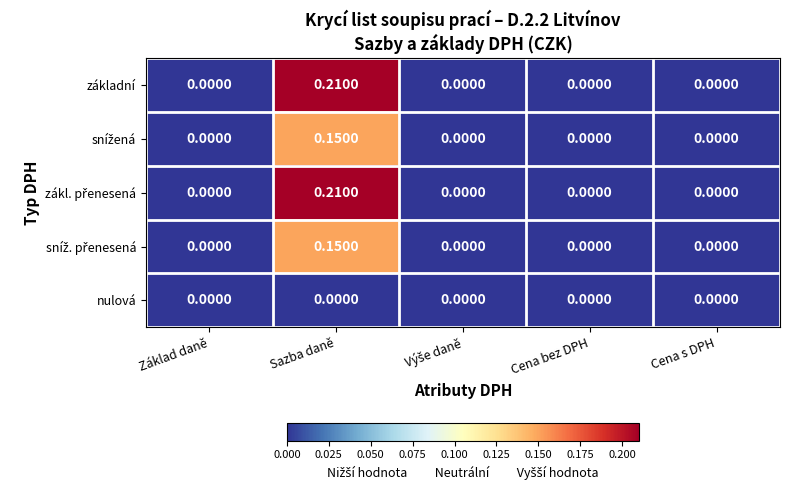

Which category has the highest value across all series?

Sazba daně